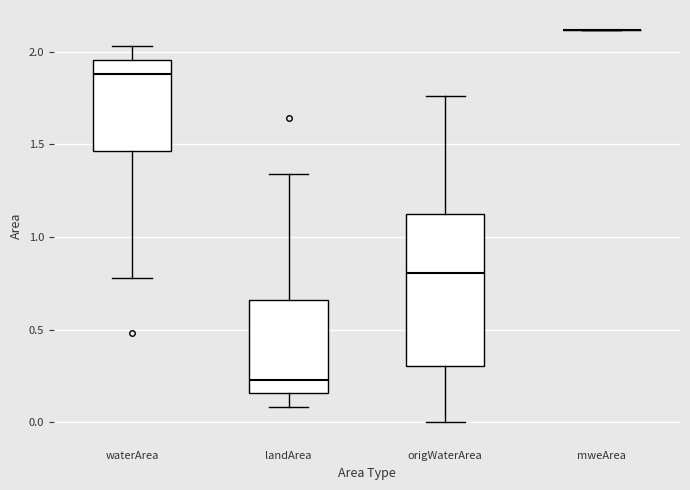

Reading left to right, read every box against the y-axis: the position of its median line, the range the box covers, and the ends of its whiskers. The values are not printed on the chart, so give them approximately, as read against the axis.

waterArea: median 1.90, box 1.45 to 1.95, whiskers 0.80 to 2.05
landArea: median 0.25, box 0.15 to 0.65, whiskers 0.10 to 1.35
origWaterArea: median 0.80, box 0.30 to 1.10, whiskers 0.00 to 1.75
mweArea: box collapsed to a line at 2.10, whiskers 2.10 to 2.10